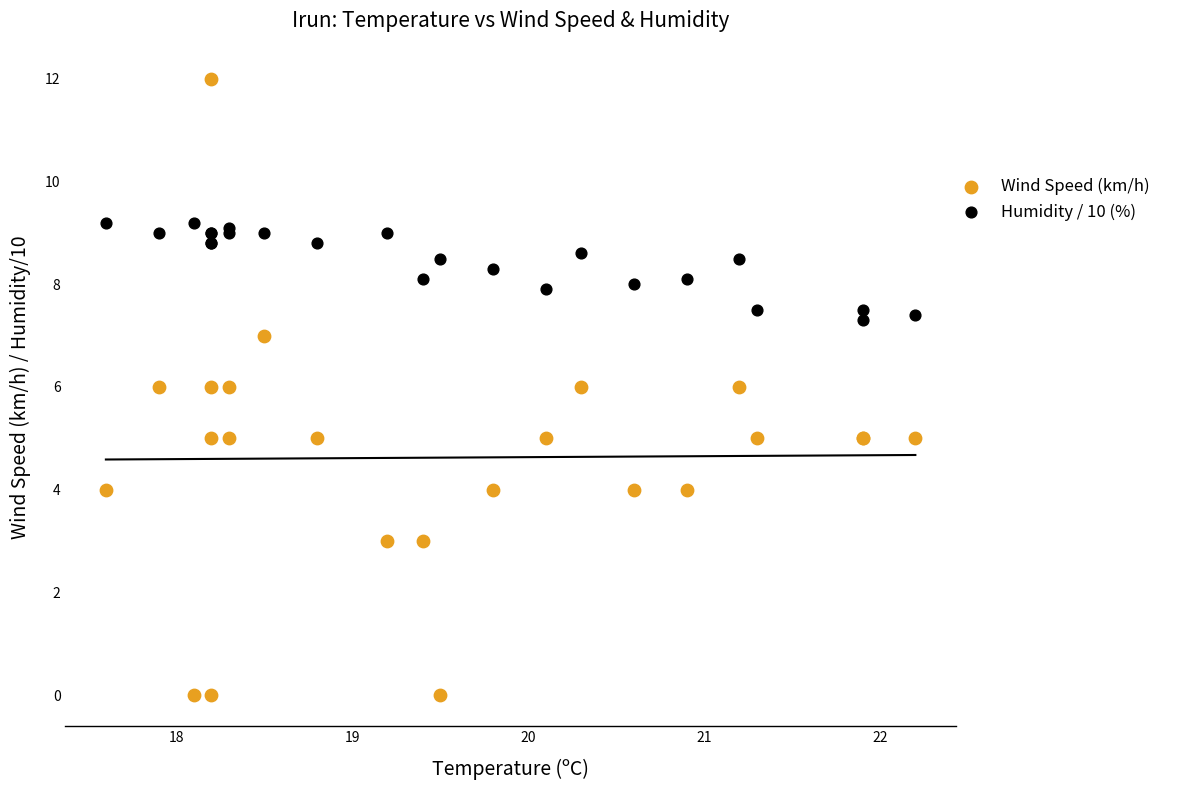

Which series has the largest Y range (max minus min)?

Wind Speed (km/h)